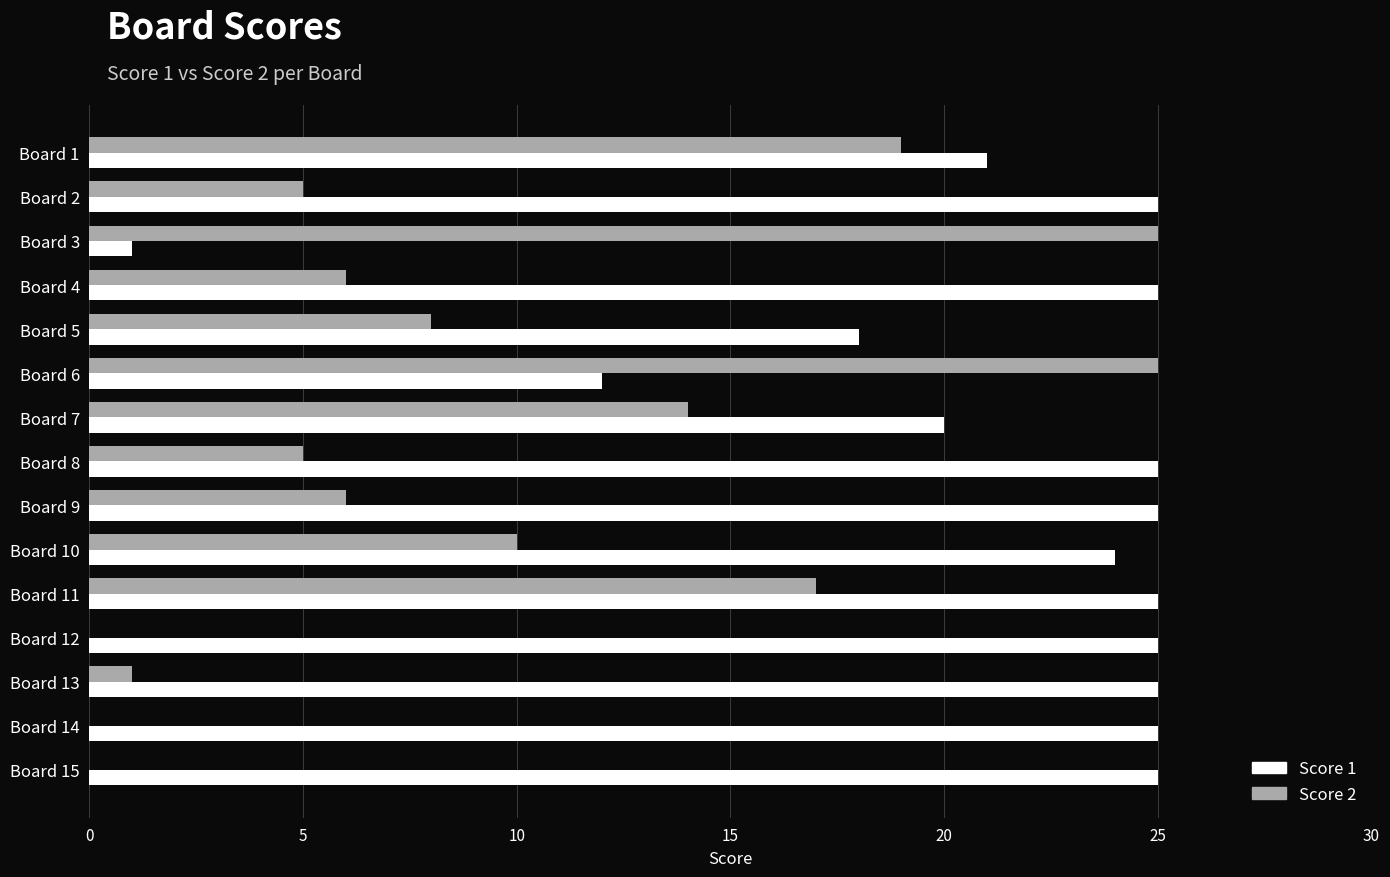

What is the maximum value for Score 2?

25